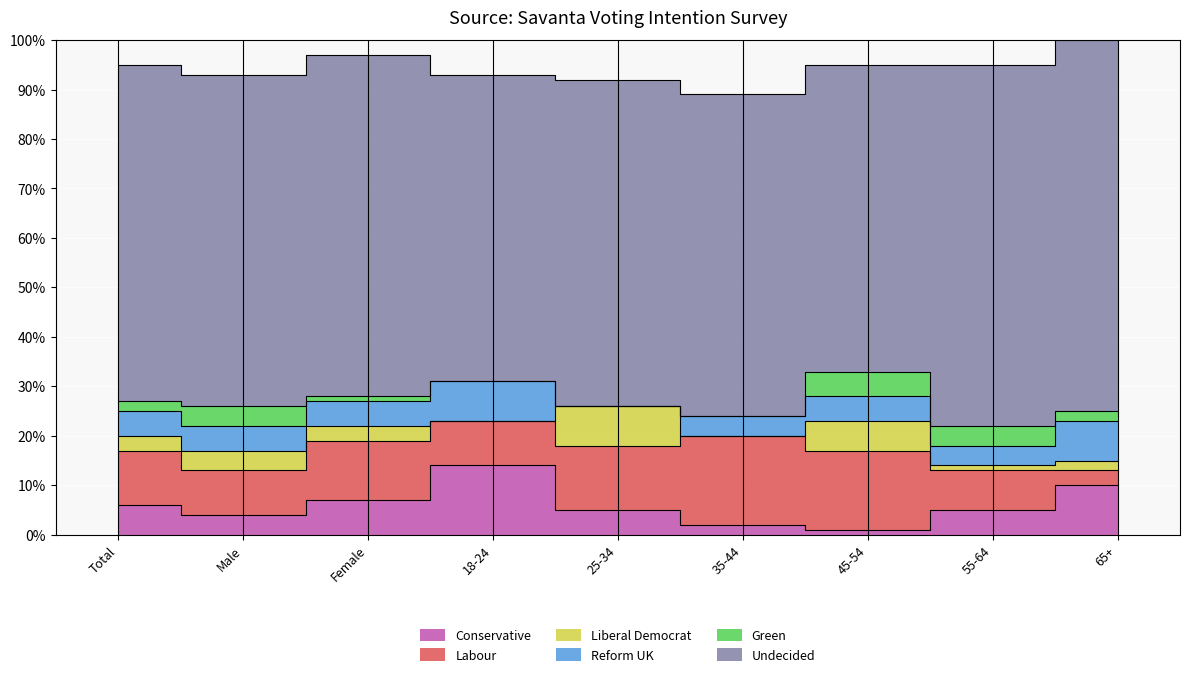

How many Liberal Democrat values are between 0 and 1?

9